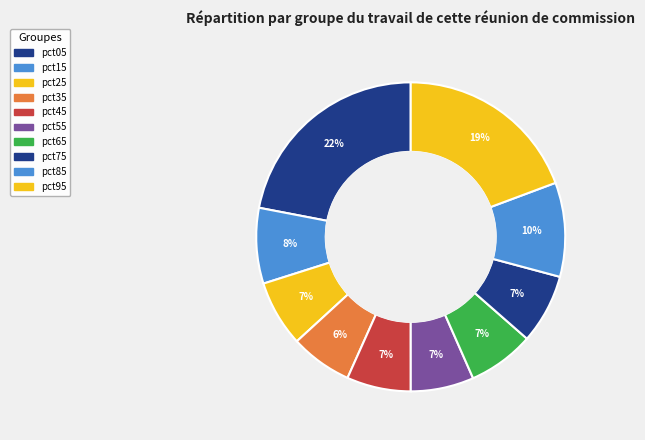

Is it true that pct45 is 13% of the pie?

False